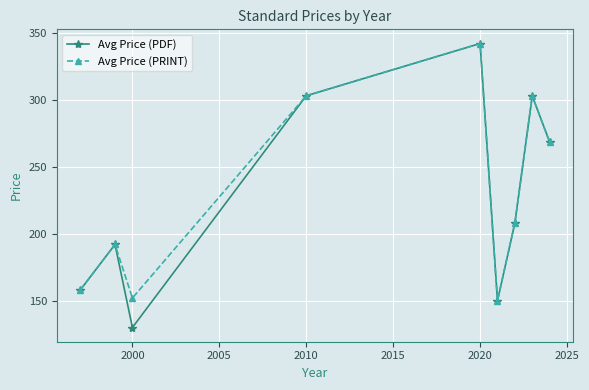

How many interior local valleys does the Avg Price (PRINT) series have?

2